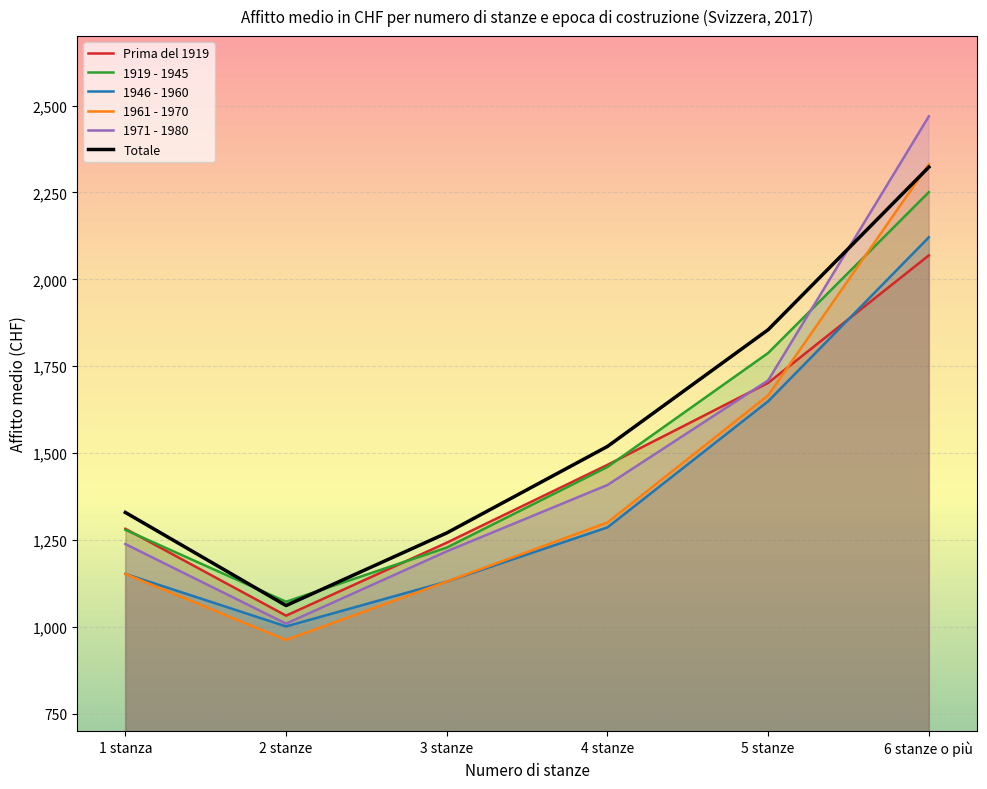

Where does the 1946 - 1960 series first go above 1286?

5 stanze